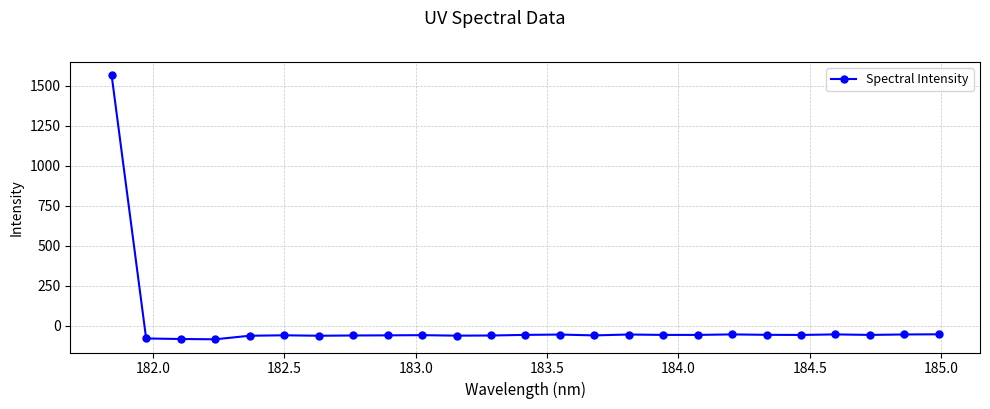

What is the sum of all values?

82.4